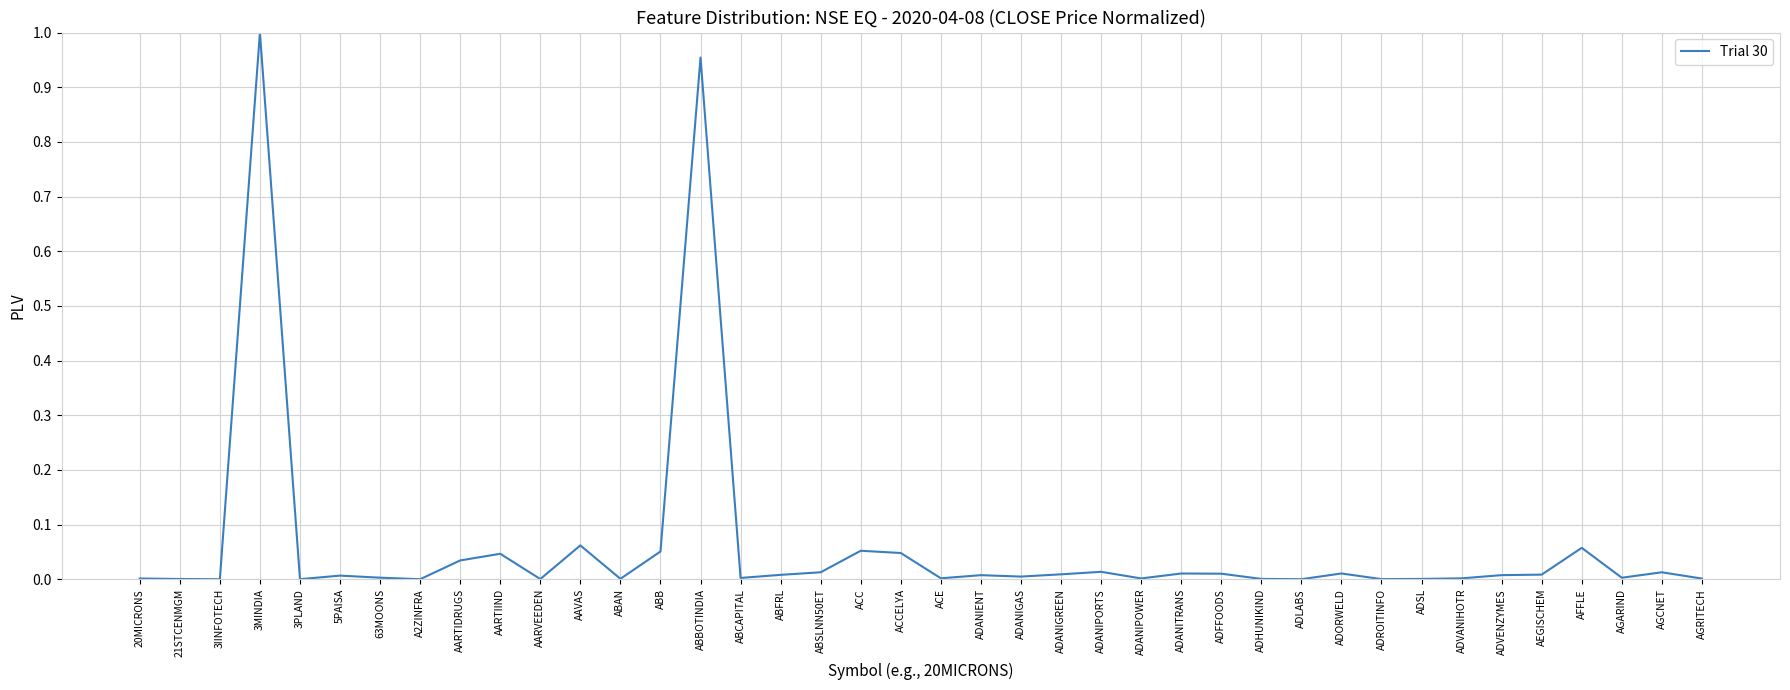

What position from the right is 3MINDIA?

37